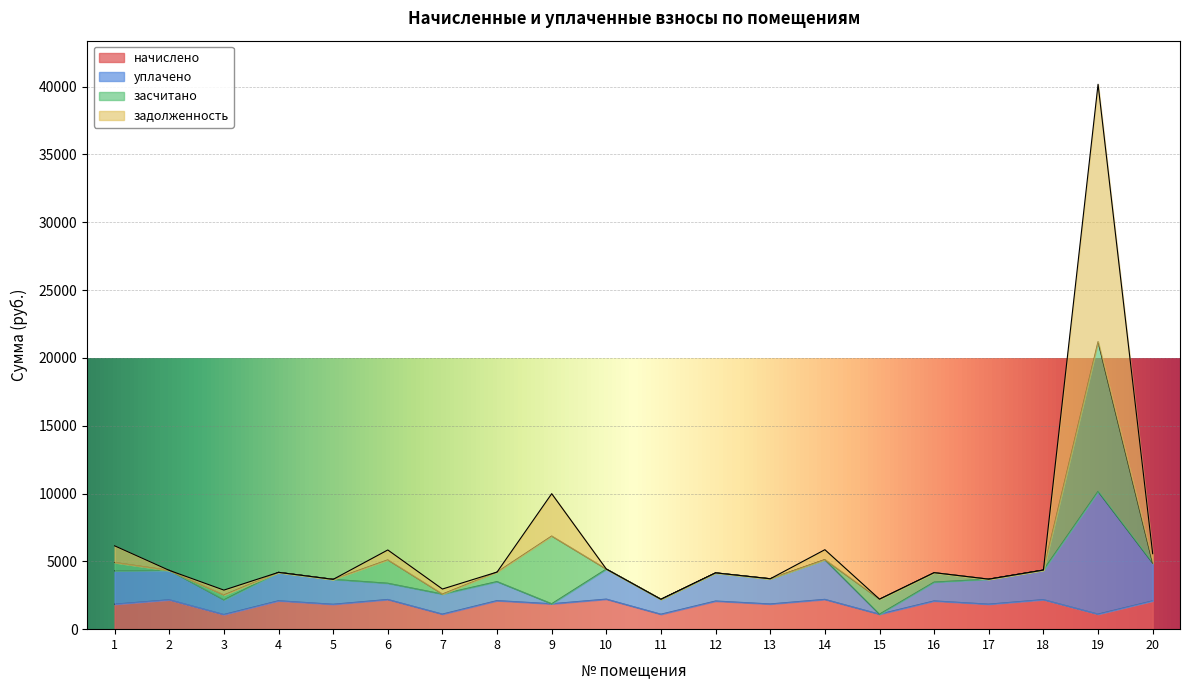

How many data points in начислено are less than 2075?

10